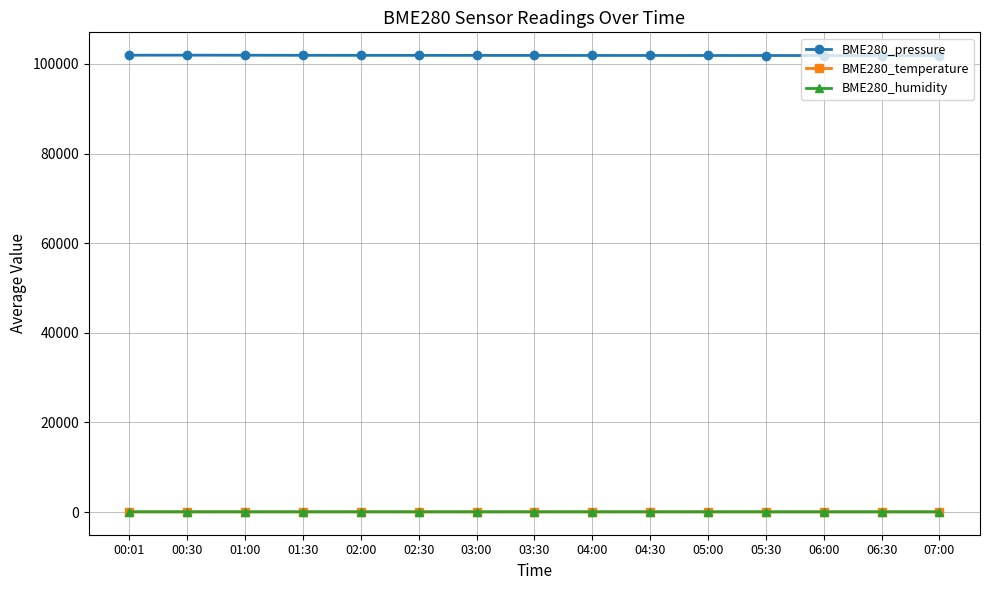

What is the label of the 12th point from the right?

01:30